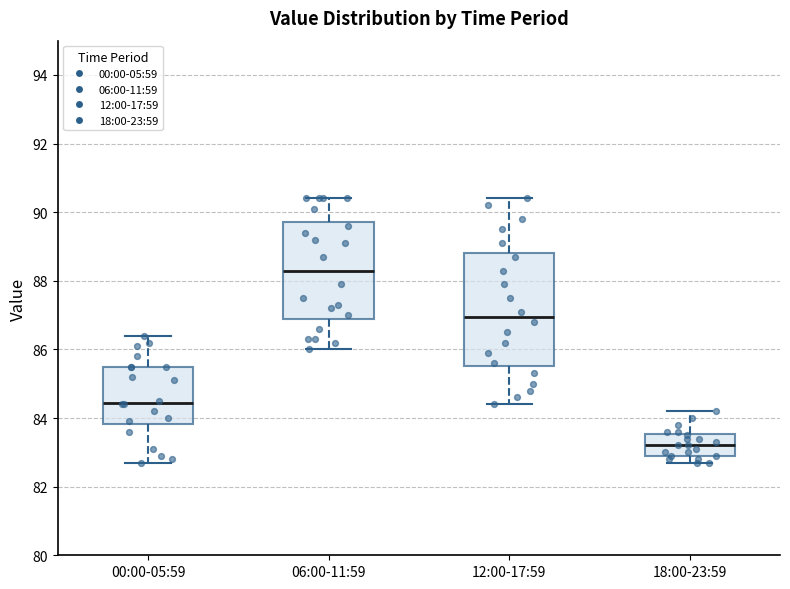

Reading left to right, read every box against the y-axis: the position of its median line, the range the box covers, and the ends of its whiskers. The values are not printed on the chart, so give them approximately, as read against the axis.

00:00-05:59: median 84.4, box 83.8 to 85.6, whiskers 82.8 to 86.4
06:00-11:59: median 88.4, box 87.0 to 89.8, whiskers 86.0 to 90.4
12:00-17:59: median 87.0, box 85.6 to 88.8, whiskers 84.4 to 90.4
18:00-23:59: median 83.2, box 83.0 to 83.6, whiskers 82.8 to 84.2